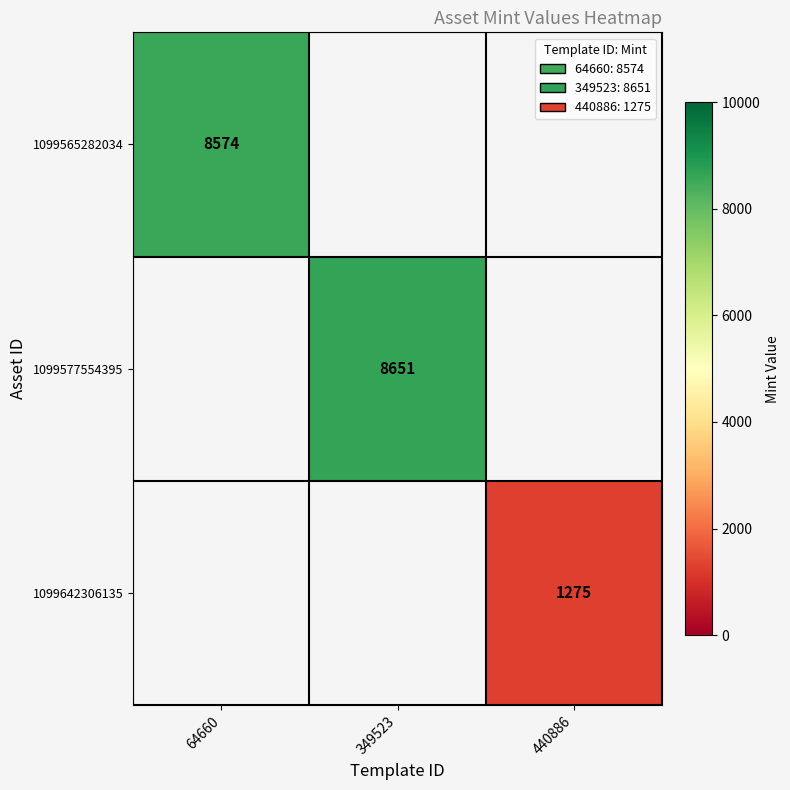

The 1099577554395 series shows 13987 at 349523. True or false?

False